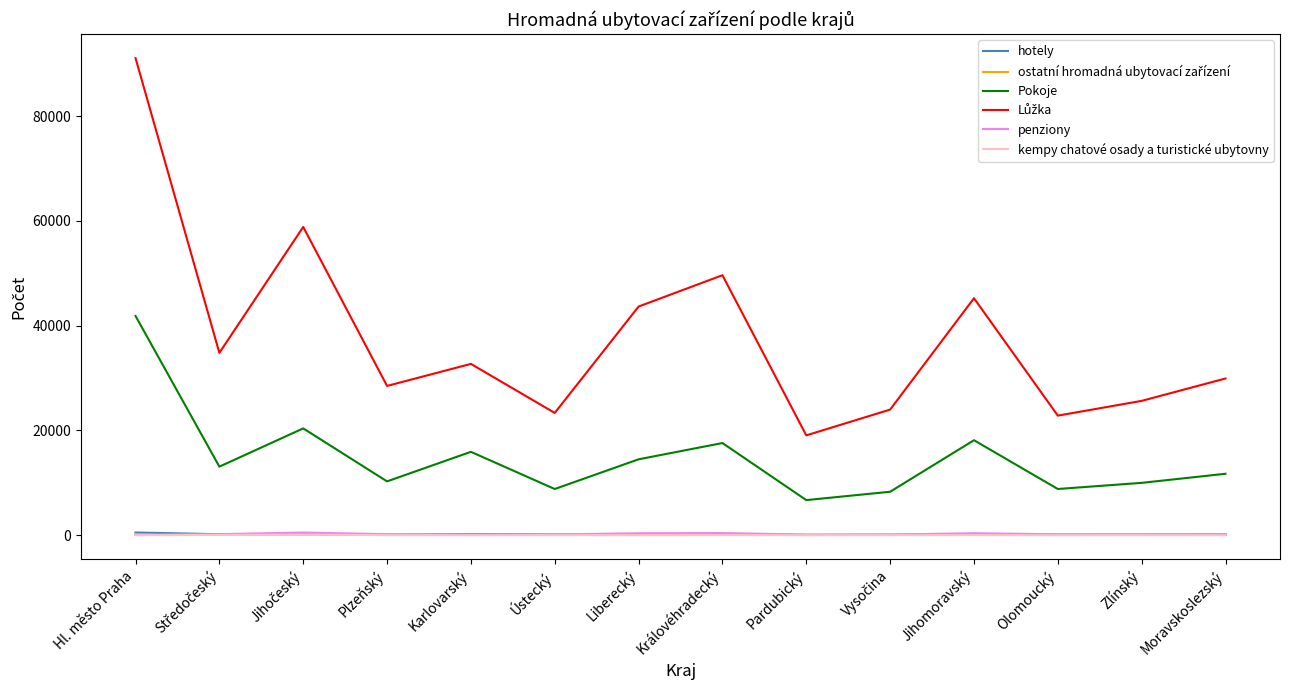

What is the sum of all Pokoje values?

206258